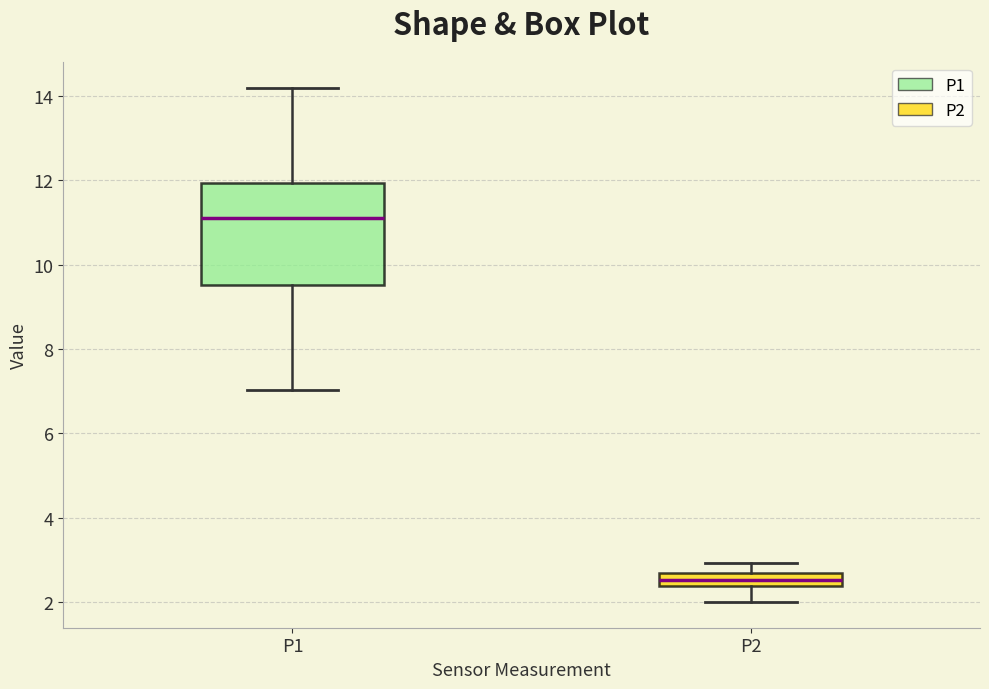

Which box is the tallest, from its lower edge to its upper edge?

P1